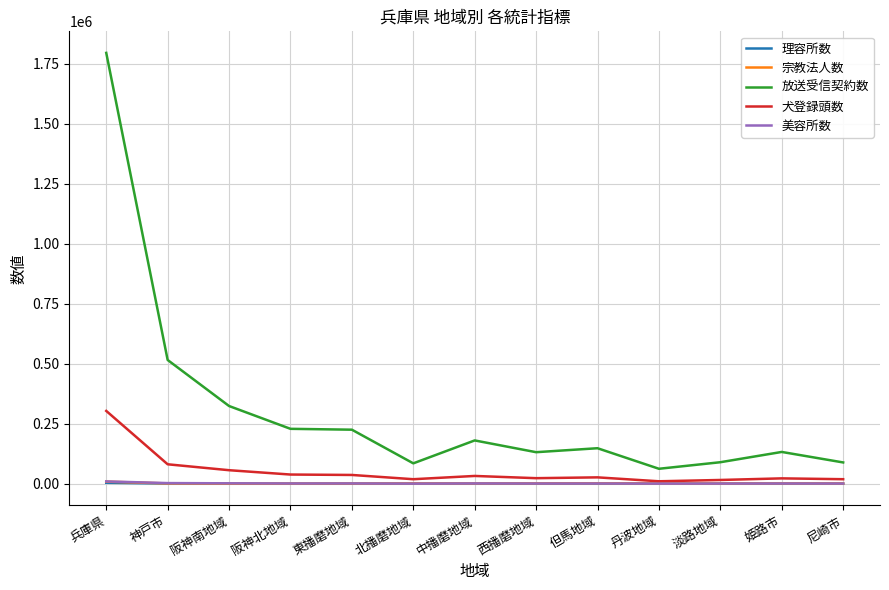

What is the maximum value shown in the chart?

1795739